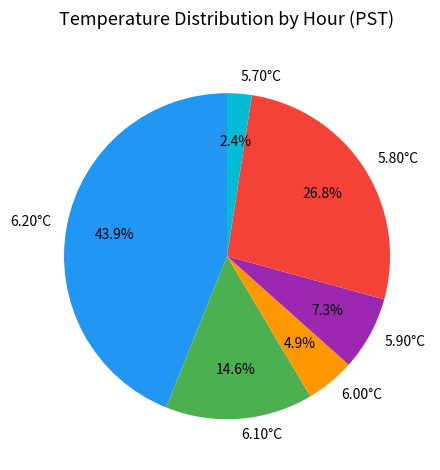

How many slices are in this pie chart?

6